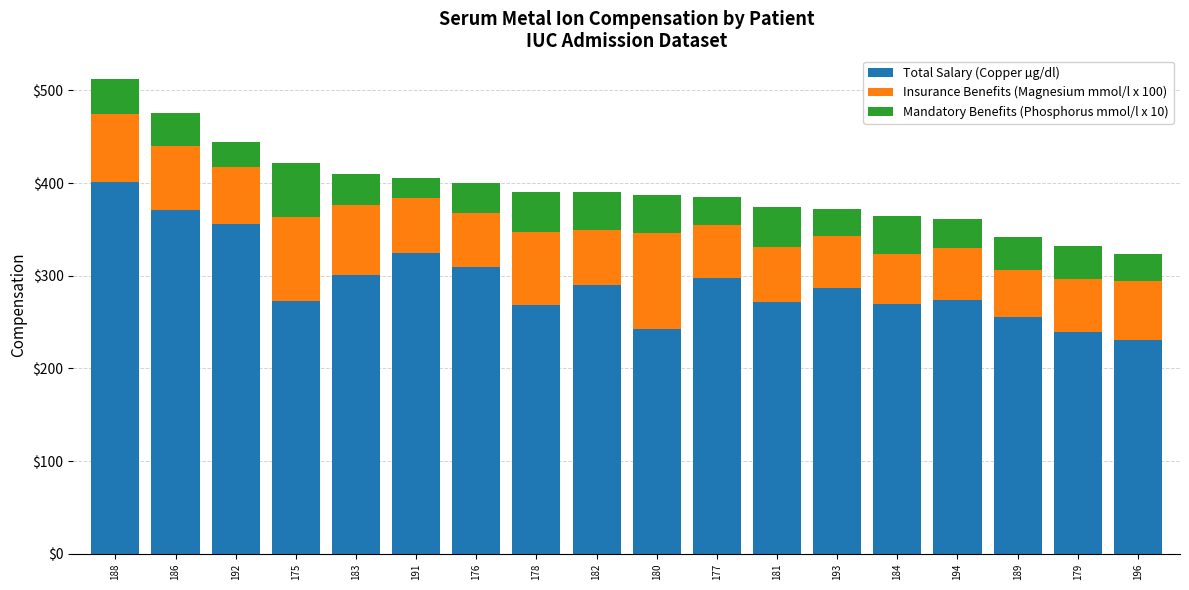

What value does the Total Salary (Copper µg/dl) series have at 179?

239.0